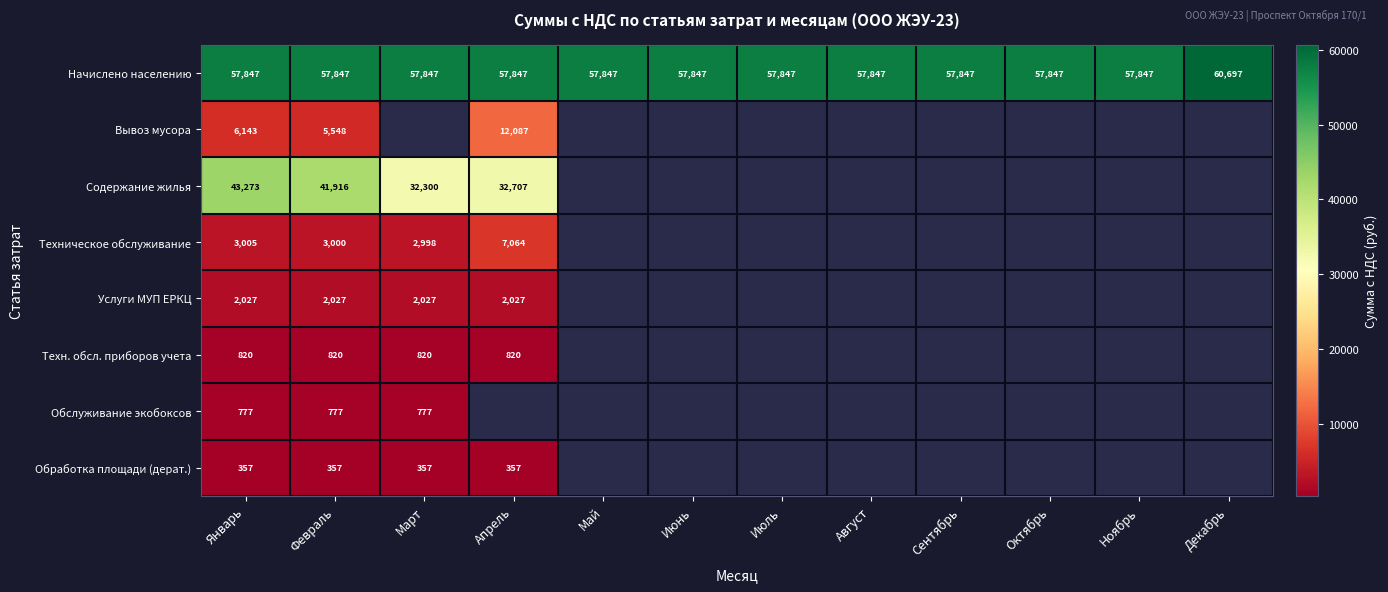

At Январь, list the series in order from smallest to largest.

Обработка площади (дерат.), Обслуживание экобоксов, Техн. обсл. приборов учета, Услуги МУП ЕРКЦ, Техническое обслуживание, Вывоз мусора, Содержание жилья, Начислено населению